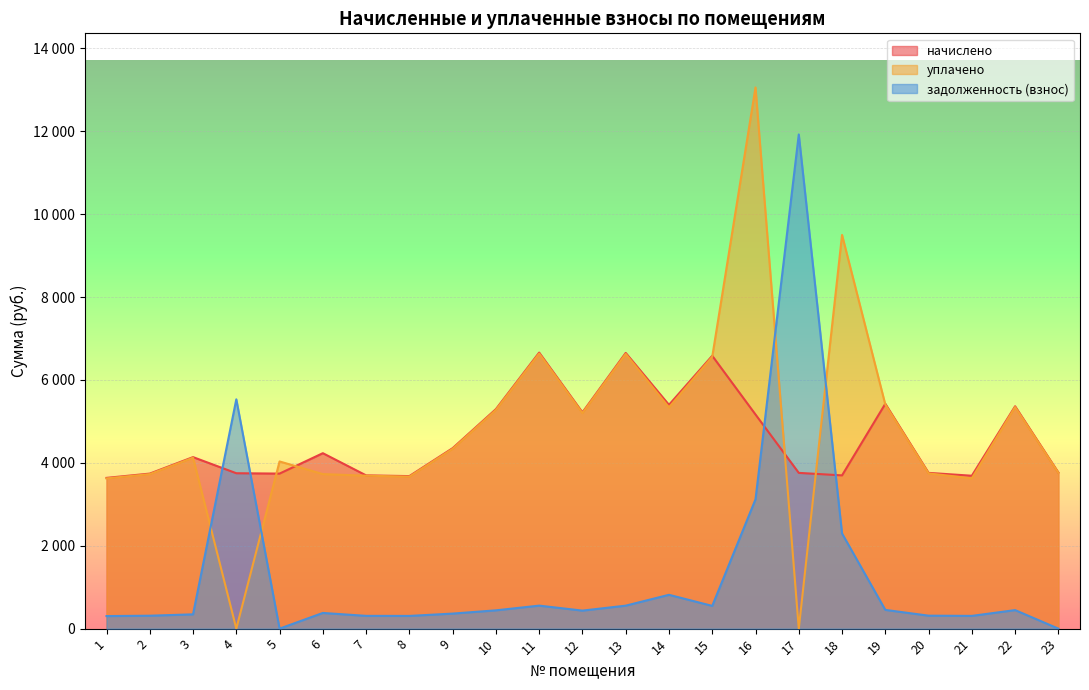

Where does the задолженность (взнос) series first go above 434?

4